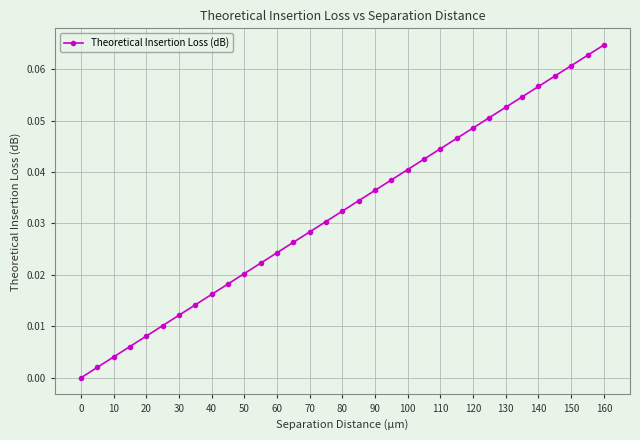

What is the sum of all values?

1.1